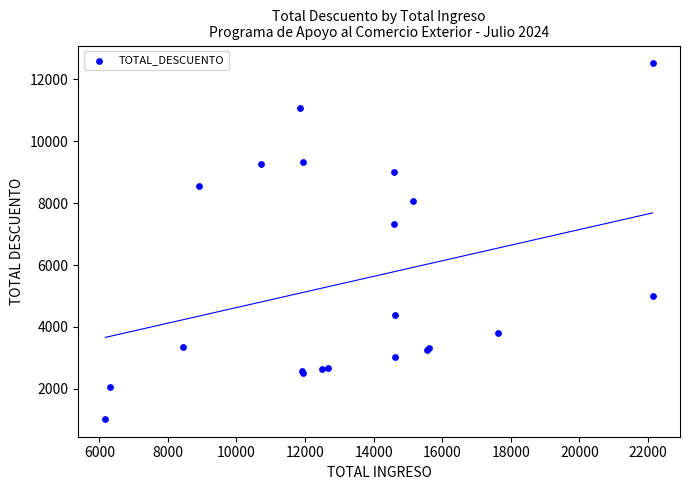

What Y value in the scatter plot is closest to 6774?

7329.5